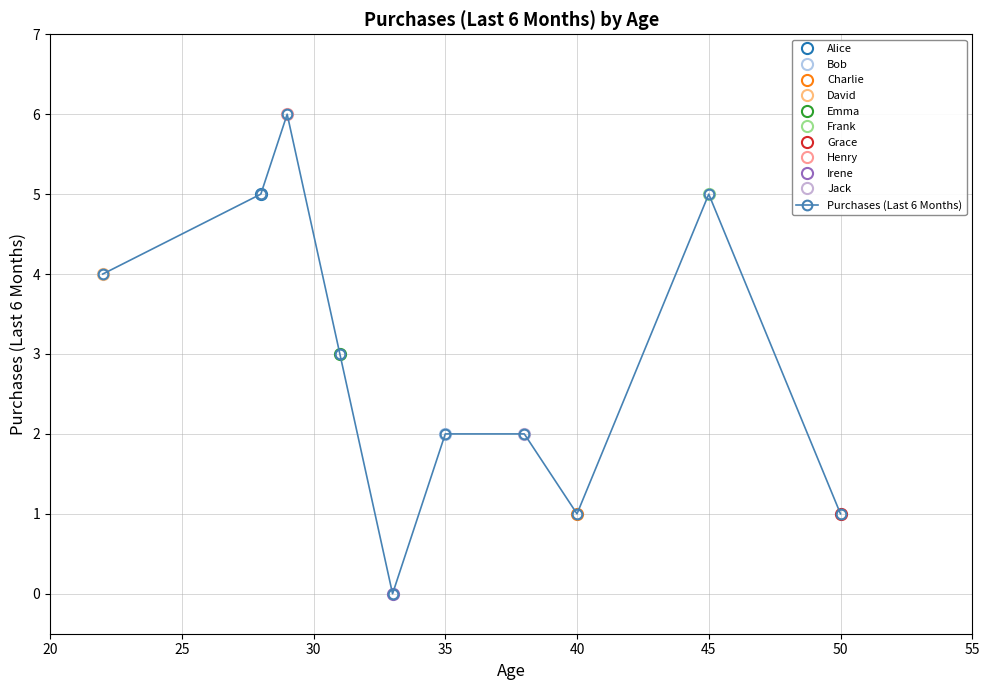

Count the number of values greater than 3.

4